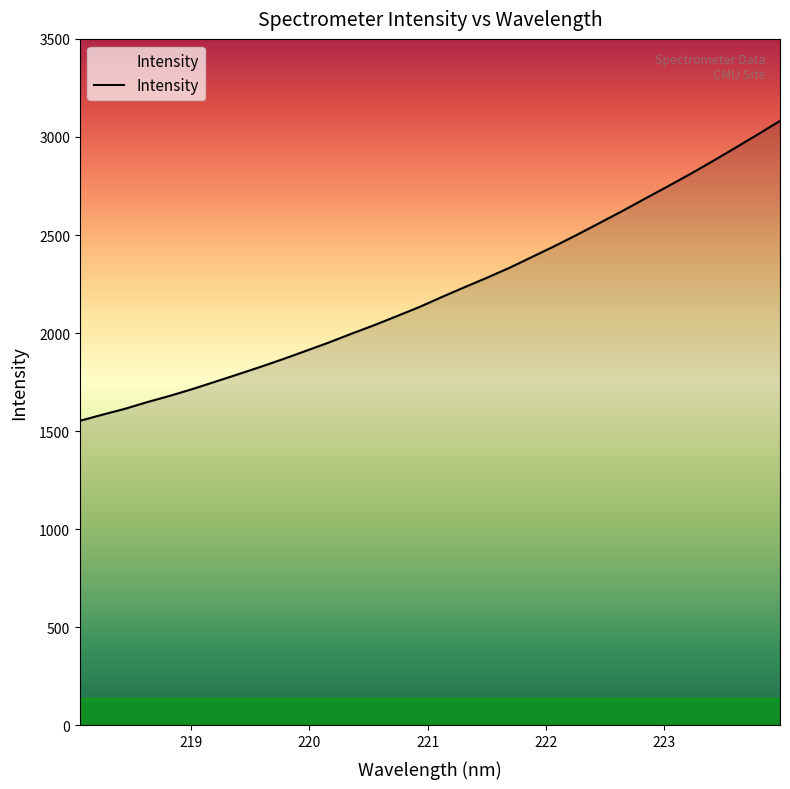

What is the smallest value displayed?

1552.9